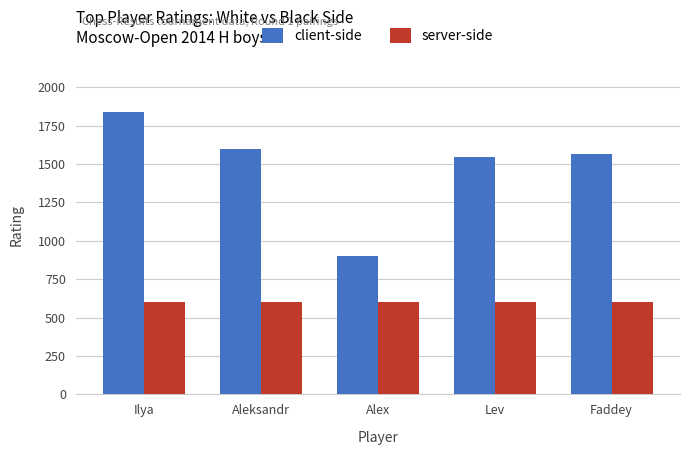

What is the label of the 5th bar from the right?

Ilya